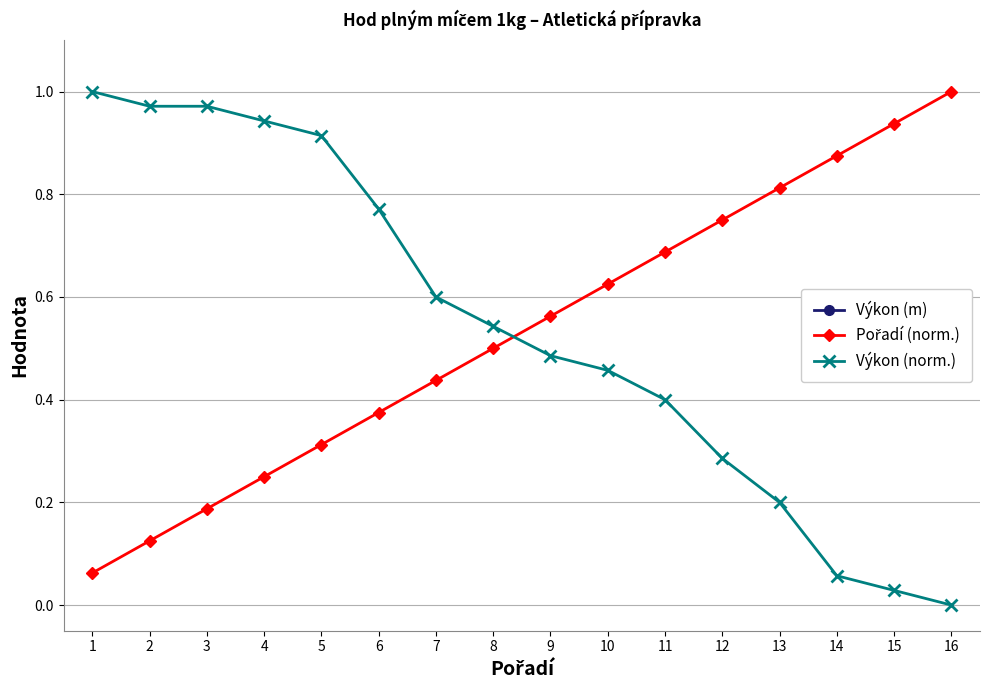

What is the sum of all Pořadí (norm.) values?

8.5